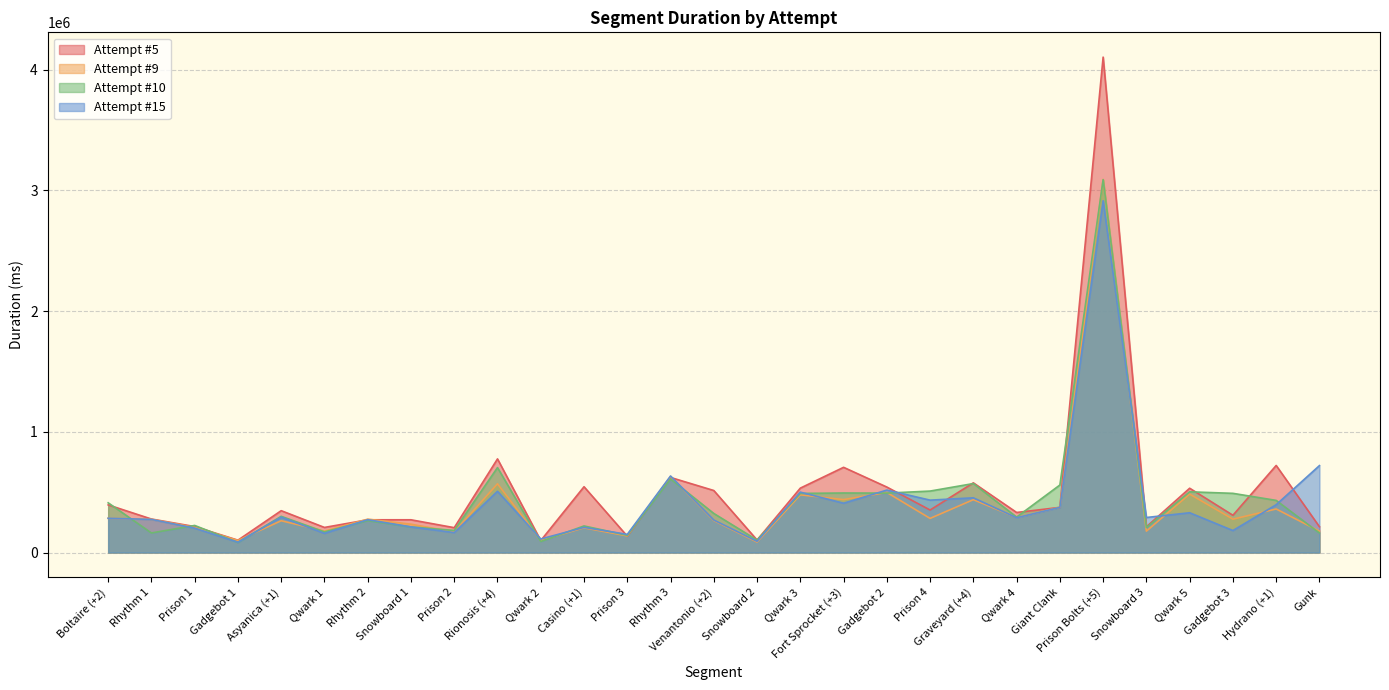

What is the spread (max minus min) of values at Qwark 3?

55546